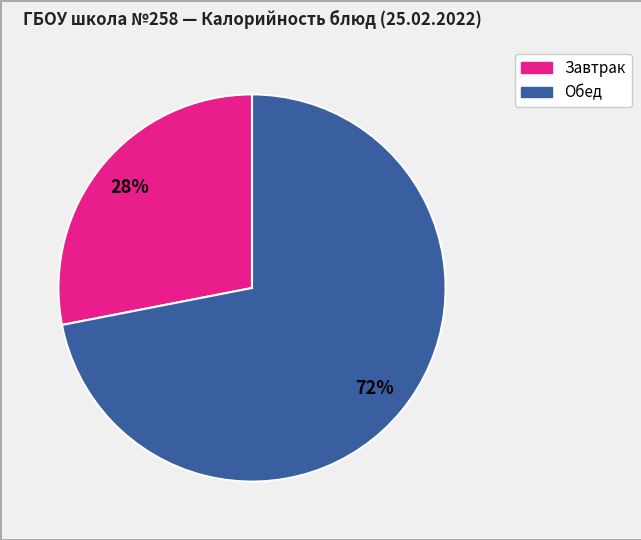

To the nearest percent, what is the difference between the largest and smallest slice percentages?

44%